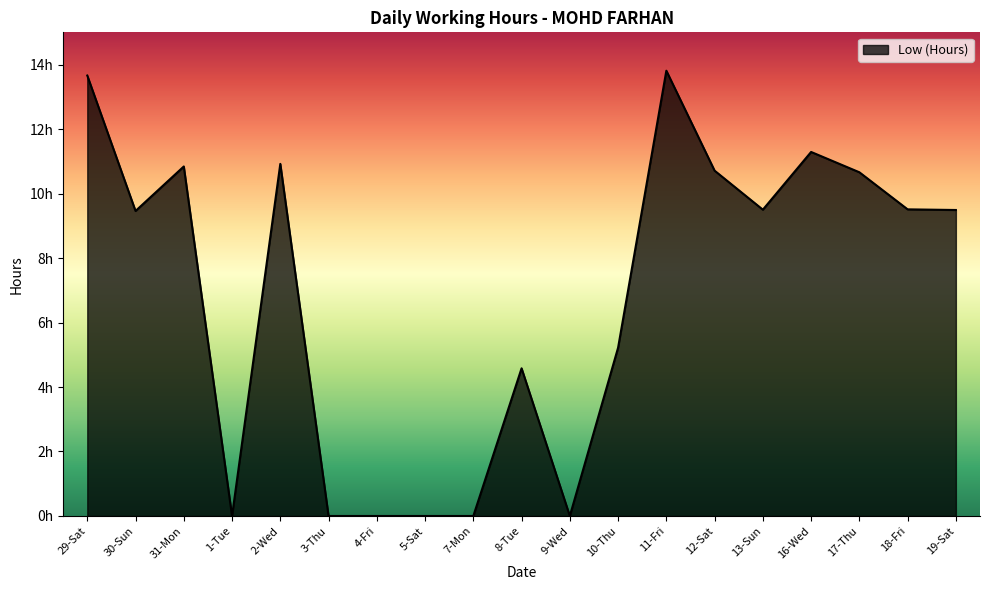

Does the chart have visible grid lines?

No